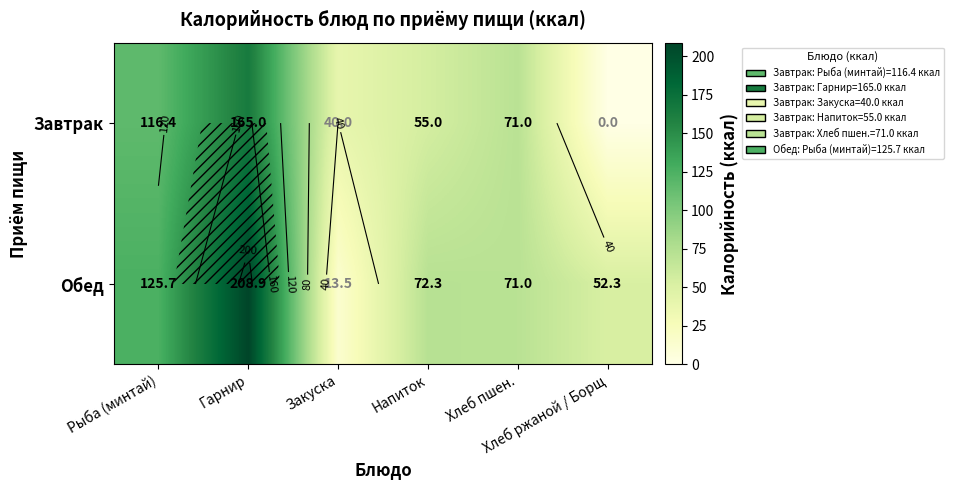

Rank the series at Закуска from highest to lowest value.

Завтрак, Обед